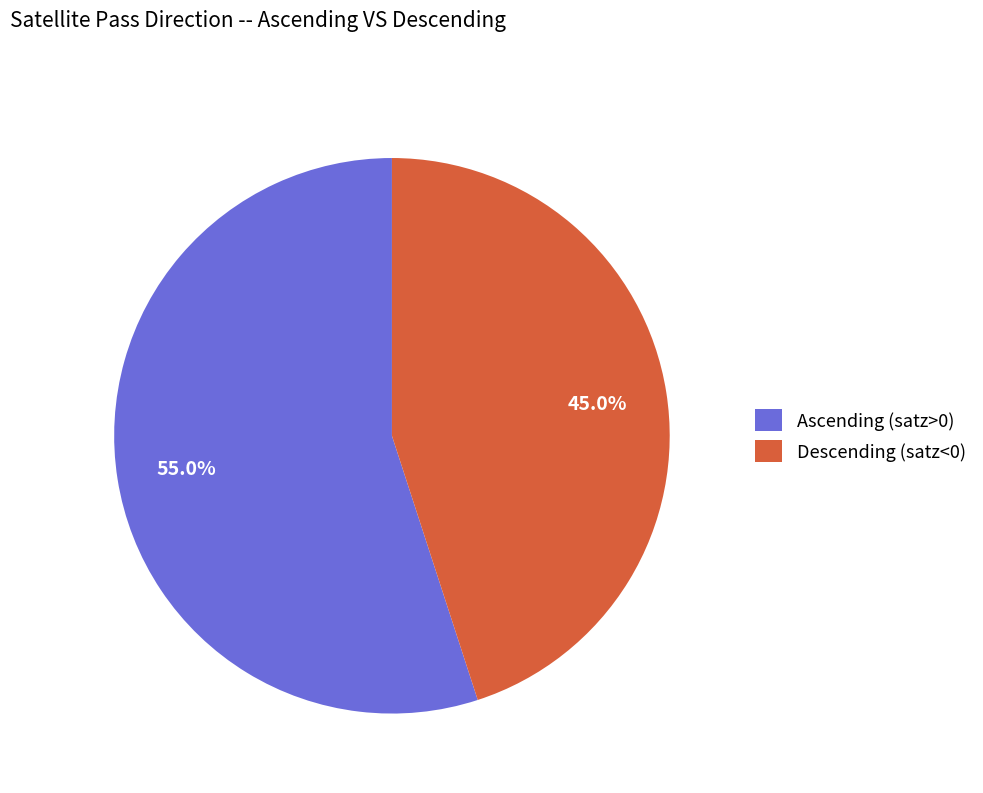

Rank the categories by value from lowest to highest.

Descending (satz<0), Ascending (satz>0)